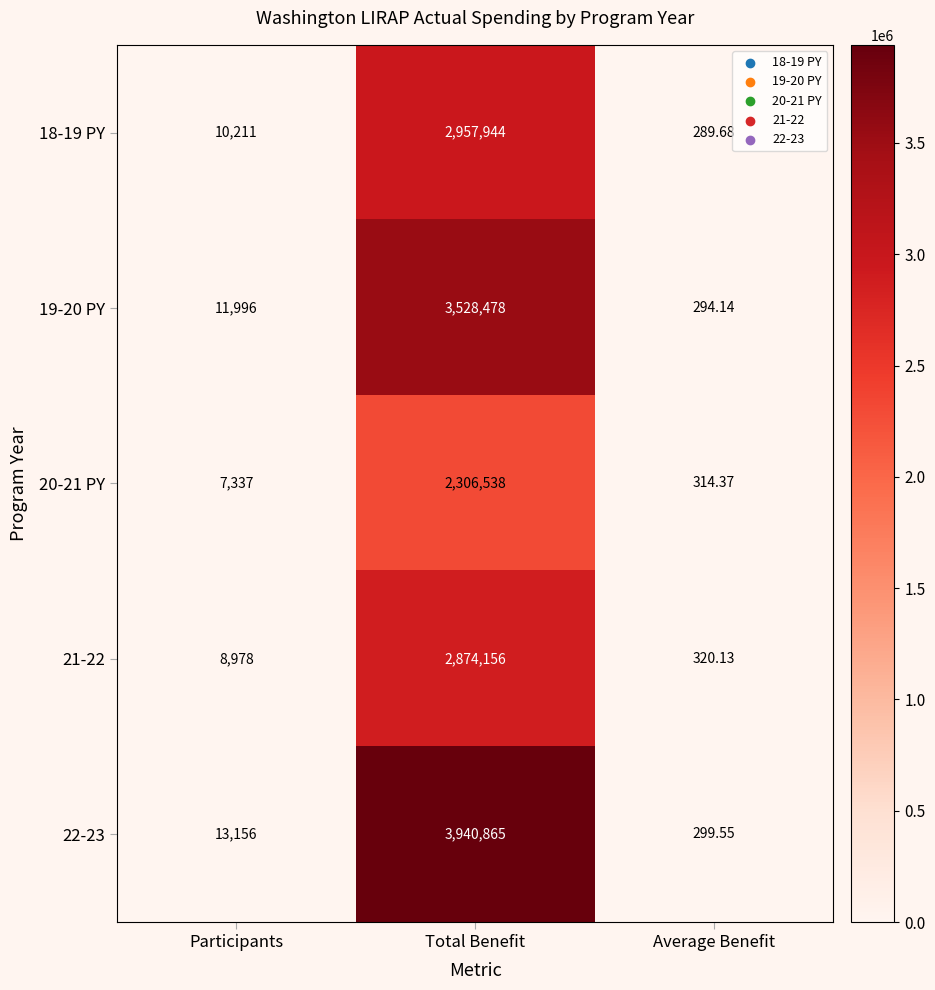

Rank the series at Total Benefit from highest to lowest value.

22-23, 19-20 PY, 18-19 PY, 21-22, 20-21 PY